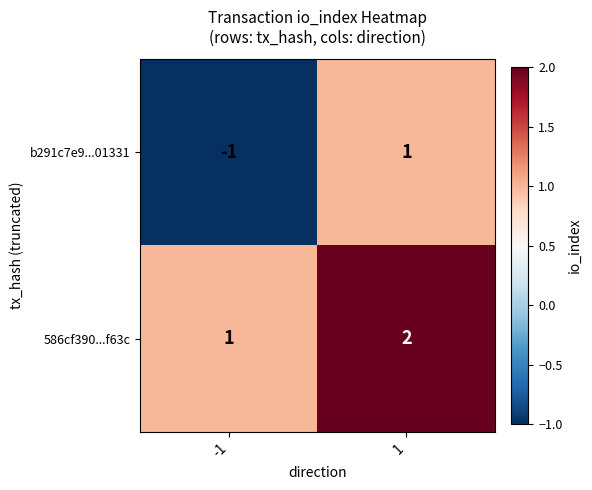

Which series has the largest total across all categories?

586cf390...f63c